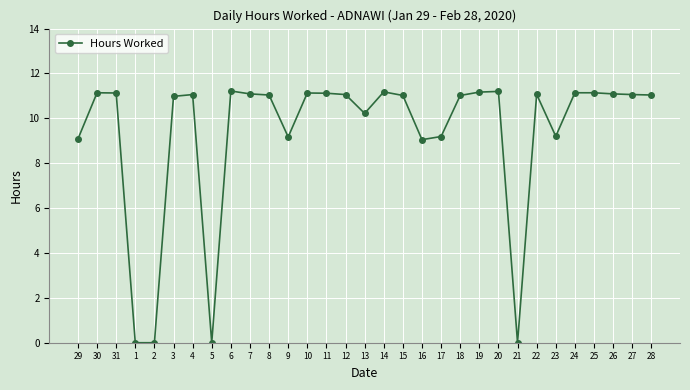

What is the difference between the values at 28 and 24?

0.1